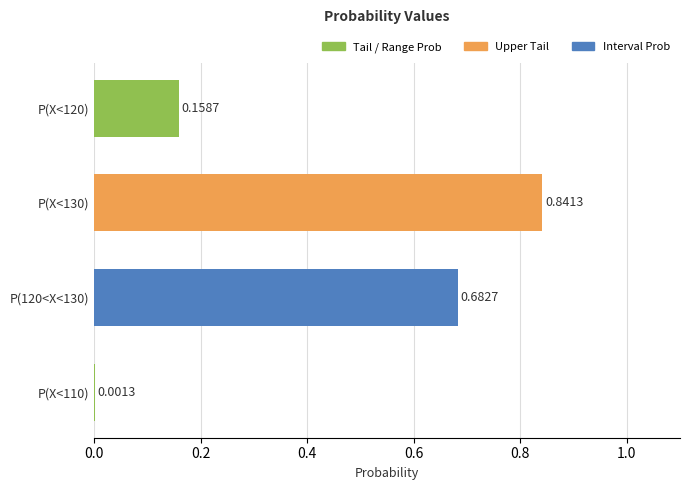

Which category has the highest value across all series?

P(X<130)